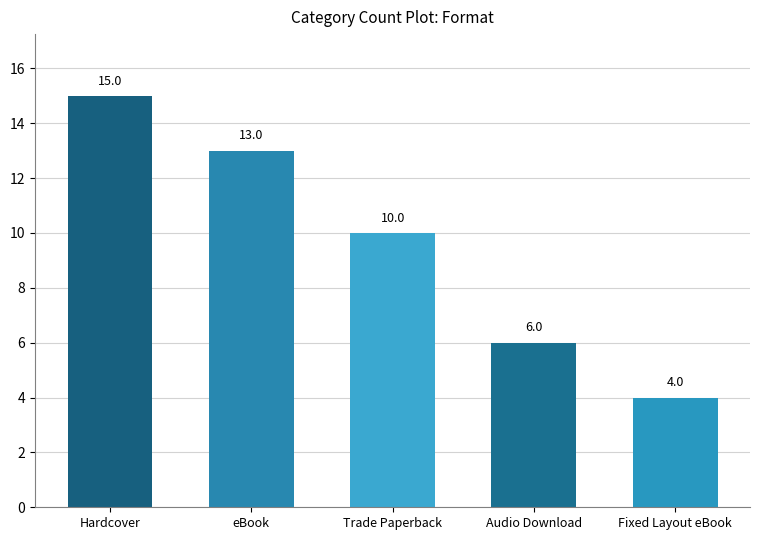

What is the difference between the second highest and second lowest values?

7